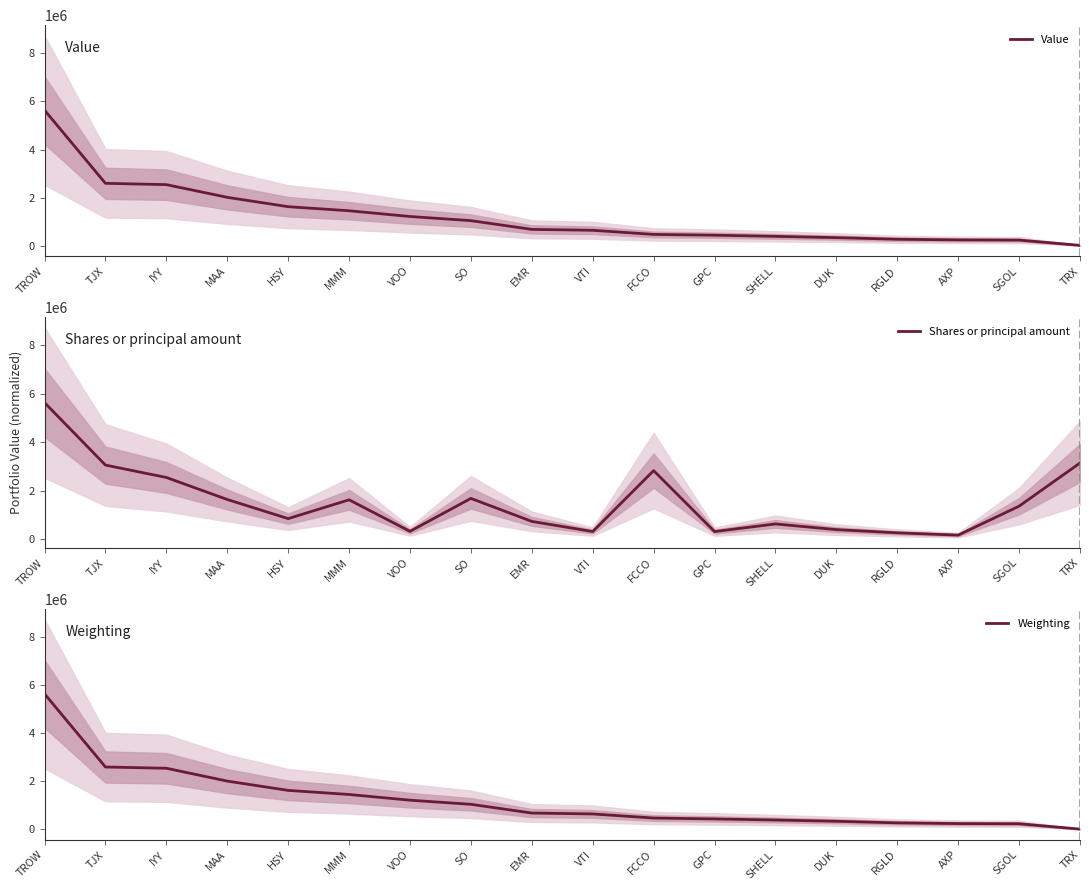

Which series has the widest spread of values?

Weighting